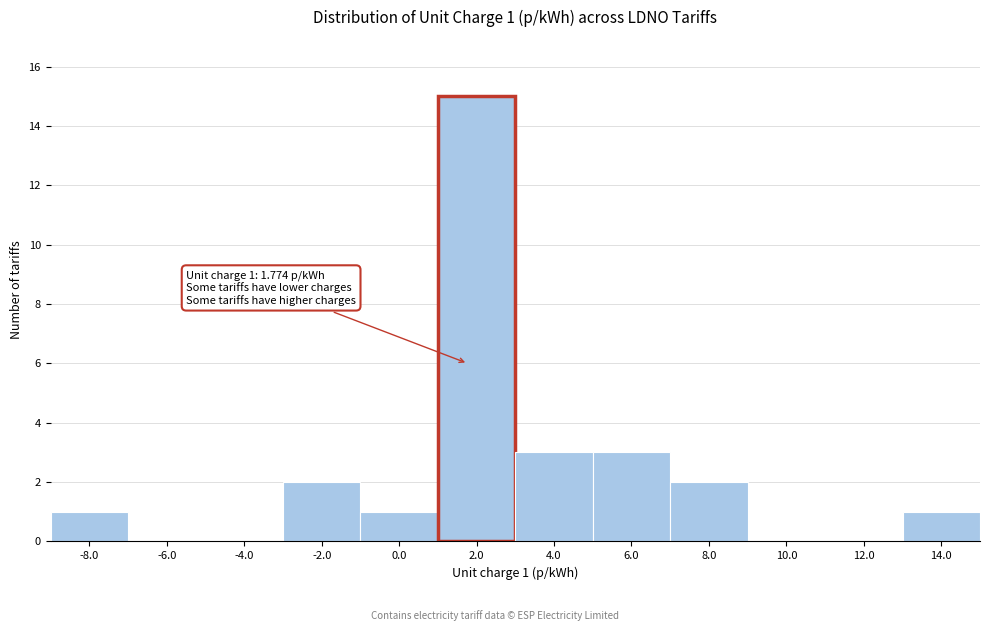

Which range on the x-axis has the tallest bar?

1 to 3